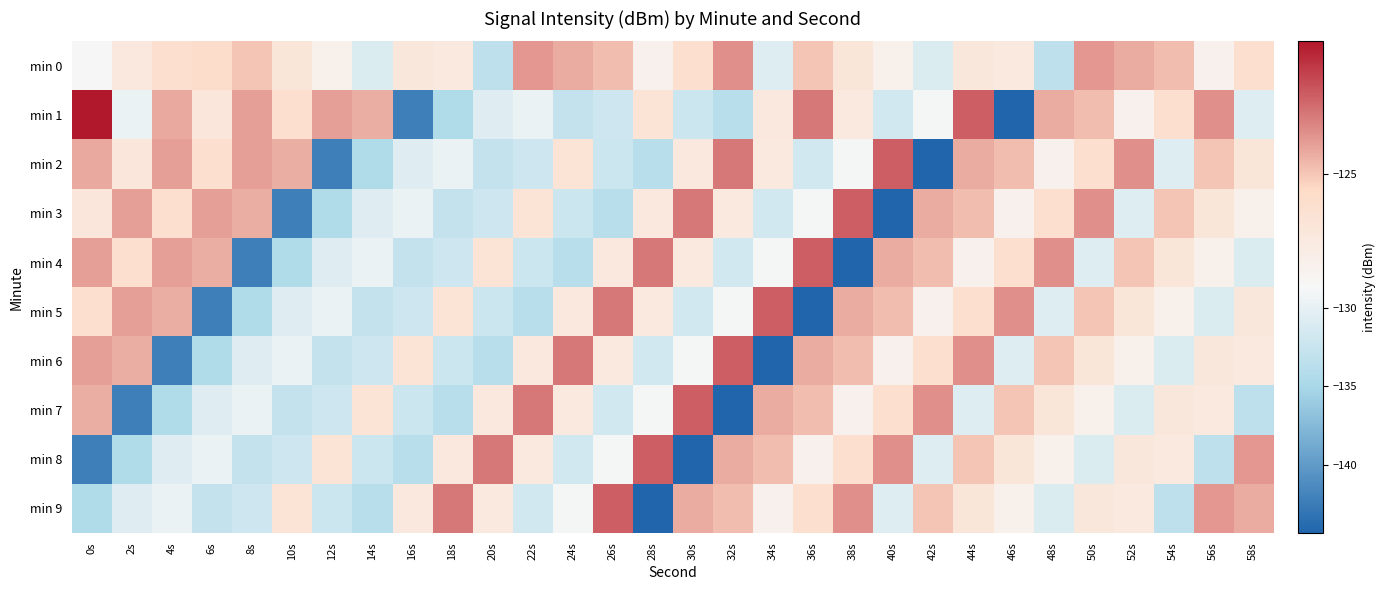

Reading left to right, extract all data points from this chart.

min 0: 0s=-128.6	2s=-127.0	4s=-126.0	6s=-125.8	8s=-124.9	10s=-126.7	12s=-127.9	14s=-131.0	16s=-126.9	18s=-127.1	20s=-133.4	22s=-123.8	24s=-124.3	26s=-124.8	28s=-128.0	30s=-126.0	32s=-123.7	34s=-130.7	36s=-124.9	38s=-126.7	40s=-127.9	42s=-131.0	44s=-126.9	46s=-127.1	48s=-133.4	50s=-123.8	52s=-124.3	54s=-124.8	56s=-128.0	58s=-126.0
min 1: 0s=-120.7	2s=-129.6	4s=-124.3	6s=-126.8	8s=-124.0	10s=-126.0	12s=-124.0	14s=-124.4	16s=-142.3	18s=-134.5	20s=-130.6	22s=-129.6	24s=-132.8	26s=-132.1	28s=-126.5	30s=-132.1	32s=-133.7	34s=-127.0	36s=-123.1	38s=-127.1	40s=-131.8	42s=-128.9	44s=-122.4	46s=-144.3	48s=-124.3	50s=-124.8	52s=-128.0	54s=-126.0	56s=-123.7	58s=-130.7
min 2: 0s=-124.3	2s=-126.8	4s=-124.0	6s=-126.0	8s=-124.0	10s=-124.4	12s=-142.3	14s=-134.5	16s=-130.6	18s=-129.6	20s=-132.8	22s=-132.1	24s=-126.5	26s=-132.1	28s=-133.7	30s=-127.0	32s=-123.1	34s=-127.1	36s=-131.8	38s=-128.9	40s=-122.4	42s=-144.3	44s=-124.3	46s=-124.8	48s=-128.0	50s=-126.0	52s=-123.7	54s=-130.7	56s=-124.9	58s=-126.7
min 3: 0s=-126.8	2s=-124.0	4s=-126.0	6s=-124.0	8s=-124.4	10s=-142.3	12s=-134.5	14s=-130.6	16s=-129.6	18s=-132.8	20s=-132.1	22s=-126.5	24s=-132.1	26s=-133.7	28s=-127.0	30s=-123.1	32s=-127.1	34s=-131.8	36s=-128.9	38s=-122.4	40s=-144.3	42s=-124.3	44s=-124.8	46s=-128.0	48s=-126.0	50s=-123.7	52s=-130.7	54s=-124.9	56s=-126.7	58s=-127.9
min 4: 0s=-124.0	2s=-126.0	4s=-124.0	6s=-124.4	8s=-142.3	10s=-134.5	12s=-130.6	14s=-129.6	16s=-132.8	18s=-132.1	20s=-126.5	22s=-132.1	24s=-133.7	26s=-127.0	28s=-123.1	30s=-127.1	32s=-131.8	34s=-128.9	36s=-122.4	38s=-144.3	40s=-124.3	42s=-124.8	44s=-128.0	46s=-126.0	48s=-123.7	50s=-130.7	52s=-124.9	54s=-126.7	56s=-127.9	58s=-131.0
min 5: 0s=-126.0	2s=-124.0	4s=-124.4	6s=-142.3	8s=-134.5	10s=-130.6	12s=-129.6	14s=-132.8	16s=-132.1	18s=-126.5	20s=-132.1	22s=-133.7	24s=-127.0	26s=-123.1	28s=-127.1	30s=-131.8	32s=-128.9	34s=-122.4	36s=-144.3	38s=-124.3	40s=-124.8	42s=-128.0	44s=-126.0	46s=-123.7	48s=-130.7	50s=-124.9	52s=-126.7	54s=-127.9	56s=-131.0	58s=-126.9
min 6: 0s=-124.0	2s=-124.4	4s=-142.3	6s=-134.5	8s=-130.6	10s=-129.6	12s=-132.8	14s=-132.1	16s=-126.5	18s=-132.1	20s=-133.7	22s=-127.0	24s=-123.1	26s=-127.1	28s=-131.8	30s=-128.9	32s=-122.4	34s=-144.3	36s=-124.3	38s=-124.8	40s=-128.0	42s=-126.0	44s=-123.7	46s=-130.7	48s=-124.9	50s=-126.7	52s=-127.9	54s=-131.0	56s=-126.9	58s=-127.1
min 7: 0s=-124.4	2s=-142.3	4s=-134.5	6s=-130.6	8s=-129.6	10s=-132.8	12s=-132.1	14s=-126.5	16s=-132.1	18s=-133.7	20s=-127.0	22s=-123.1	24s=-127.1	26s=-131.8	28s=-128.9	30s=-122.4	32s=-144.3	34s=-124.3	36s=-124.8	38s=-128.0	40s=-126.0	42s=-123.7	44s=-130.7	46s=-124.9	48s=-126.7	50s=-127.9	52s=-131.0	54s=-126.9	56s=-127.1	58s=-133.4
min 8: 0s=-142.3	2s=-134.5	4s=-130.6	6s=-129.6	8s=-132.8	10s=-132.1	12s=-126.5	14s=-132.1	16s=-133.7	18s=-127.0	20s=-123.1	22s=-127.1	24s=-131.8	26s=-128.9	28s=-122.4	30s=-144.3	32s=-124.3	34s=-124.8	36s=-128.0	38s=-126.0	40s=-123.7	42s=-130.7	44s=-124.9	46s=-126.7	48s=-127.9	50s=-131.0	52s=-126.9	54s=-127.1	56s=-133.4	58s=-123.8
min 9: 0s=-134.5	2s=-130.6	4s=-129.6	6s=-132.8	8s=-132.1	10s=-126.5	12s=-132.1	14s=-133.7	16s=-127.0	18s=-123.1	20s=-127.1	22s=-131.8	24s=-128.9	26s=-122.4	28s=-144.3	30s=-124.3	32s=-124.8	34s=-128.0	36s=-126.0	38s=-123.7	40s=-130.7	42s=-124.9	44s=-126.7	46s=-127.9	48s=-131.0	50s=-126.9	52s=-127.1	54s=-133.4	56s=-123.8	58s=-124.3